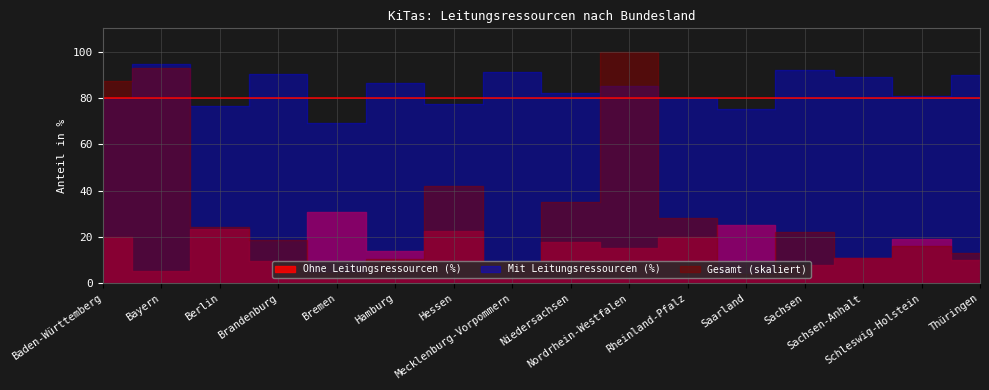

True or false: Gesamt (Anzahl) and Mit Leitungsressourcen (%) intersect in this chart.

False